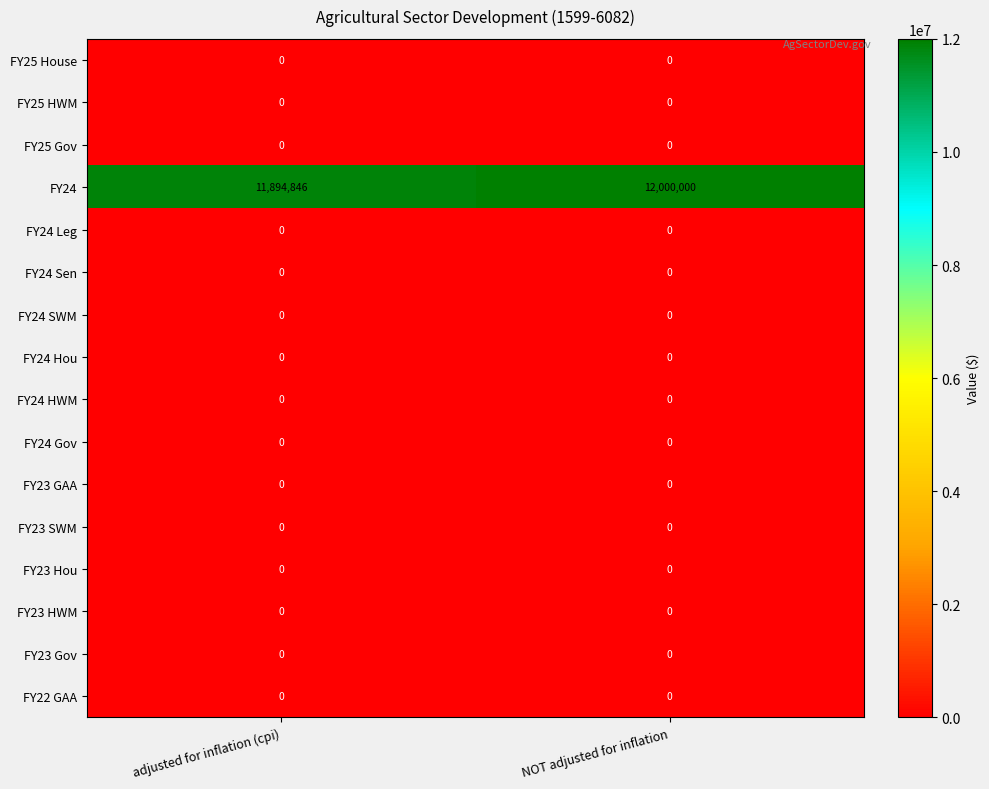

Count the number of categories in the chart.

2